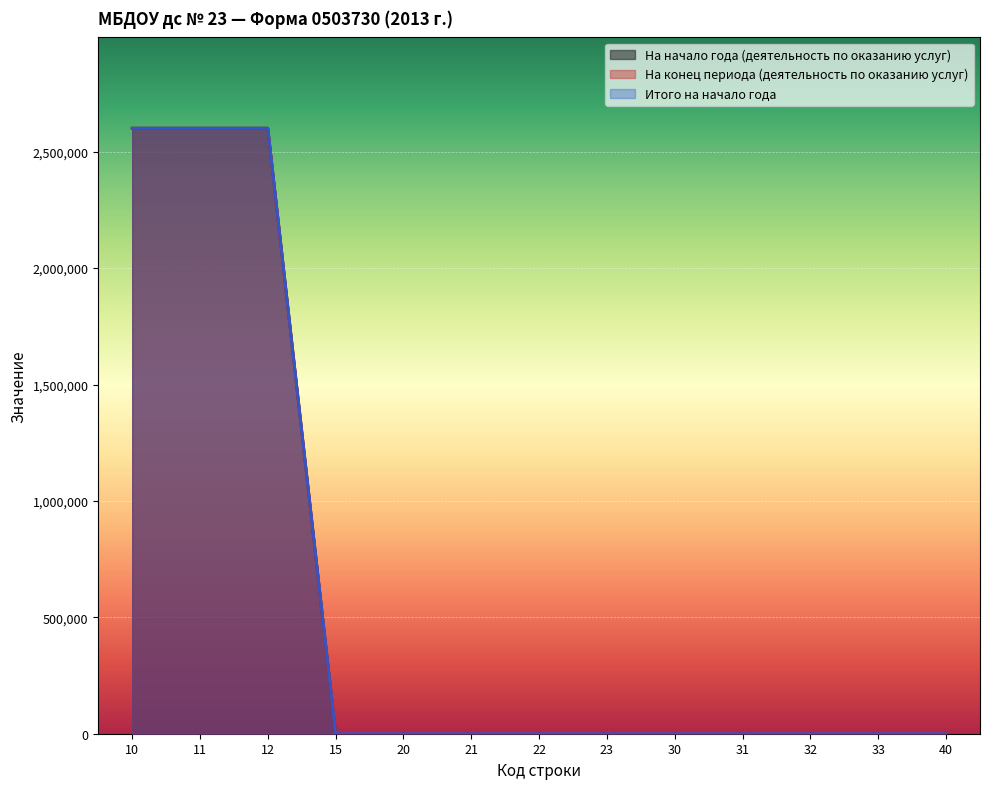

Rank the series by their maximum value, from lowest to highest.

На начало года (деятельность по оказанию услуг), На конец периода (деятельность по оказанию услуг), Итого на начало года